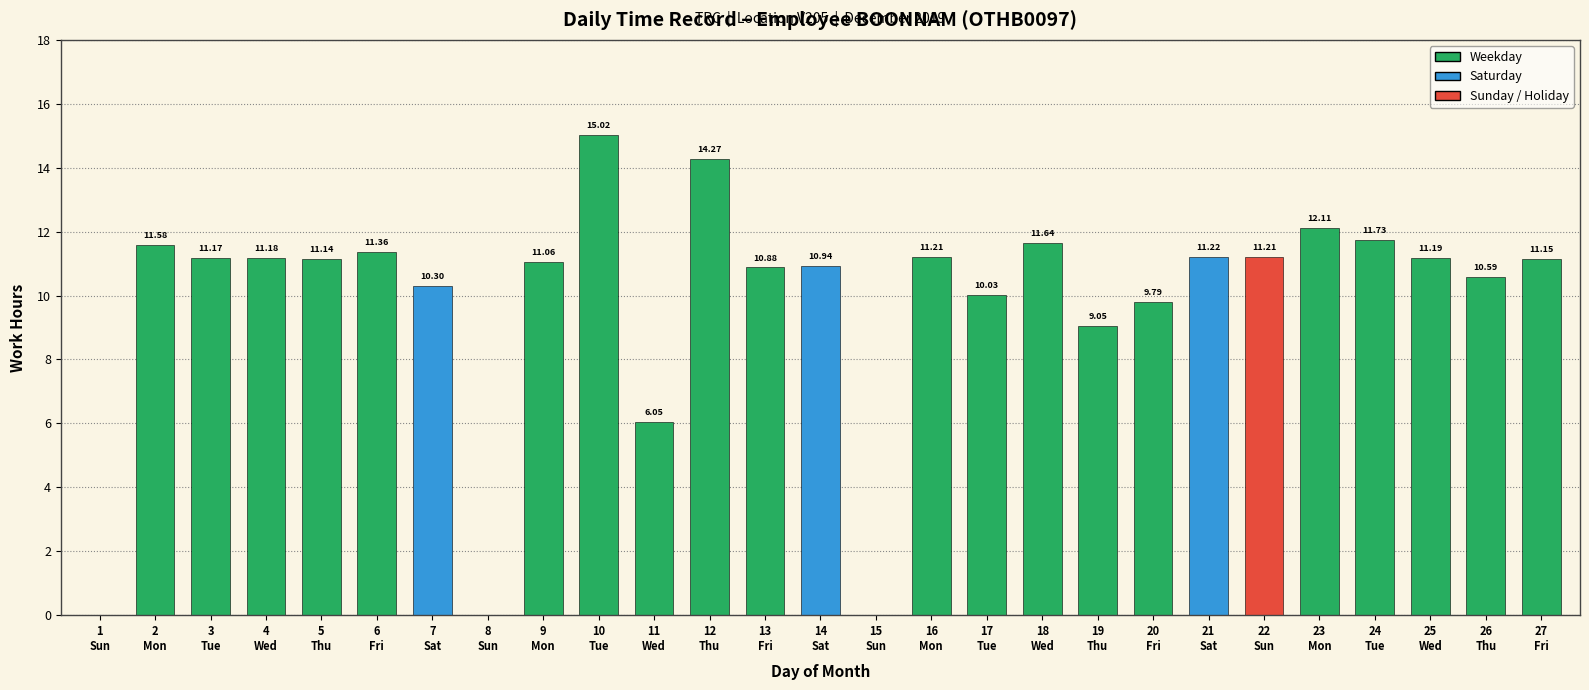

What is the change in value from 1
Sun to 13
Fri?

+10.9